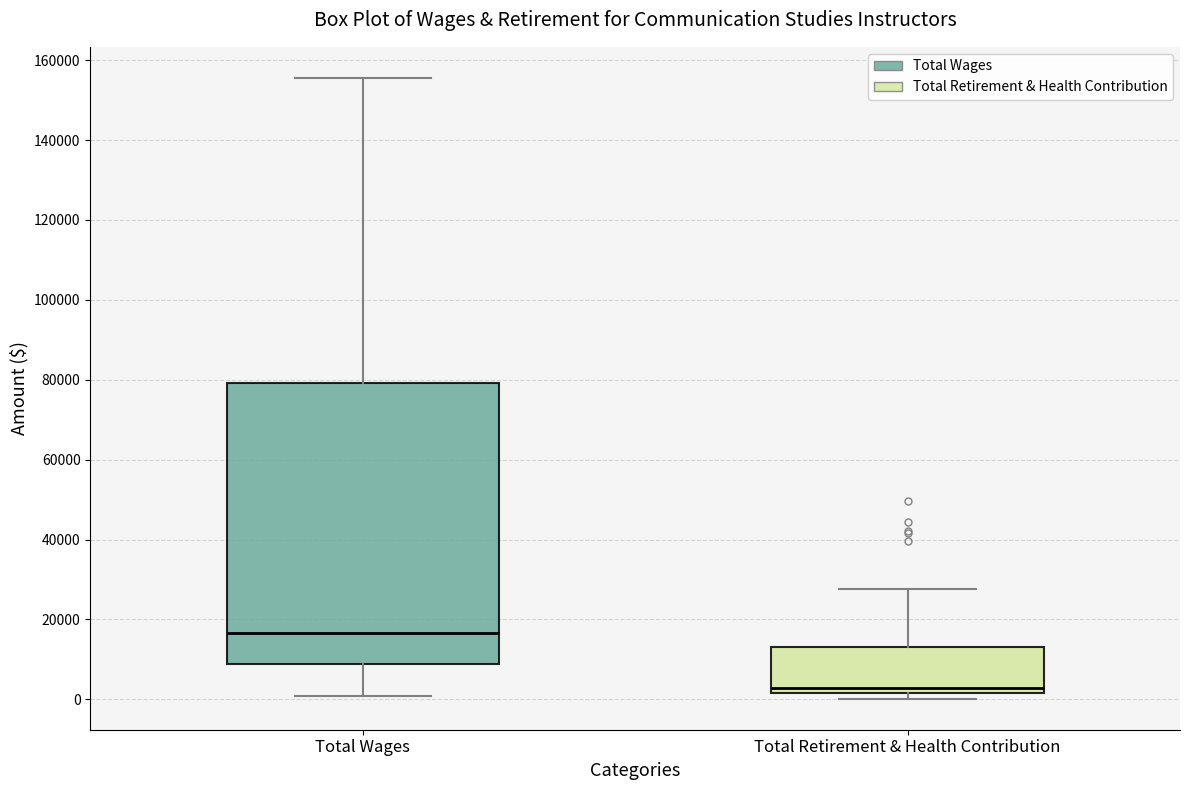

Which box is the tallest, from its lower edge to its upper edge?

Total Wages